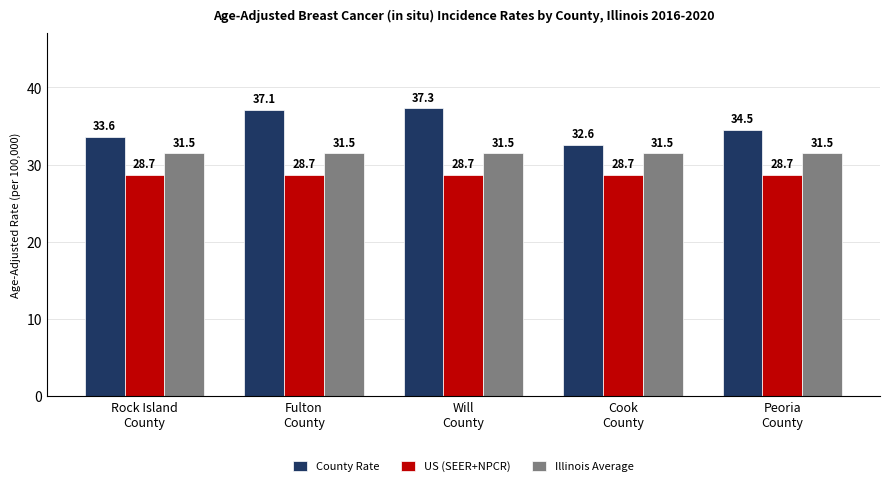

Which series has the largest range (max minus min)?

County Rate